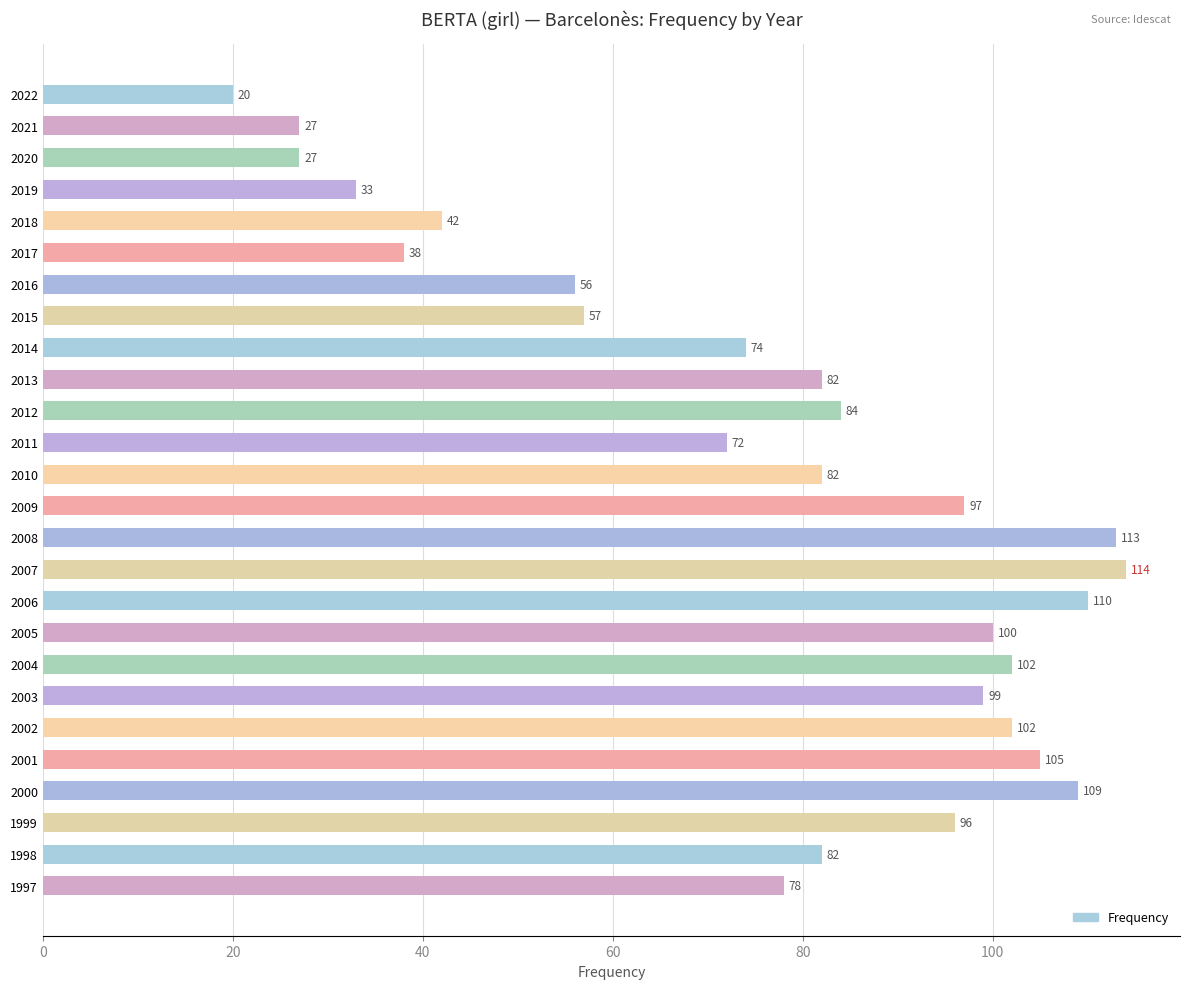

What is the change in value from 2012 to 2001?

+21